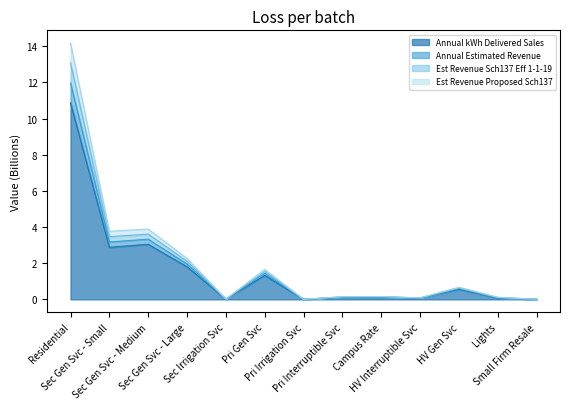

At which label does Annual kWh Delivered Sales reach its minimum?

Pri Irrigation Svc